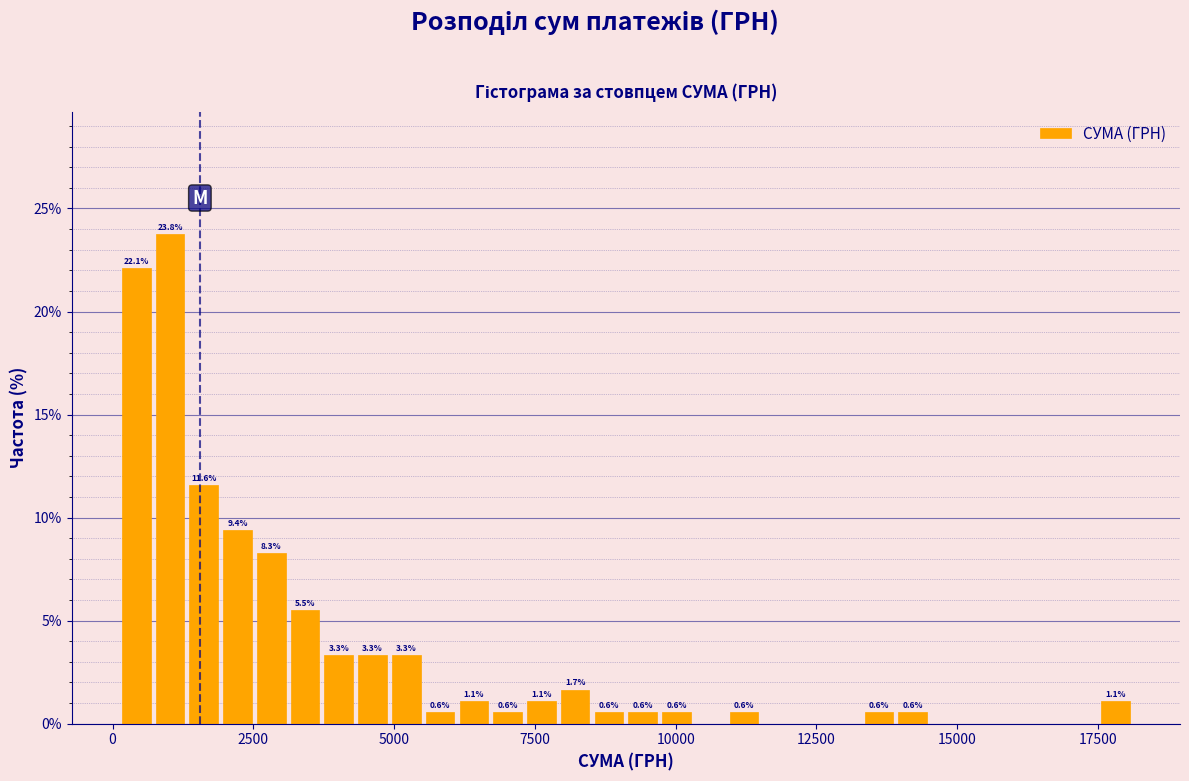

Read against the x-axis, roughly where is the centre of the tallest bar?

1000